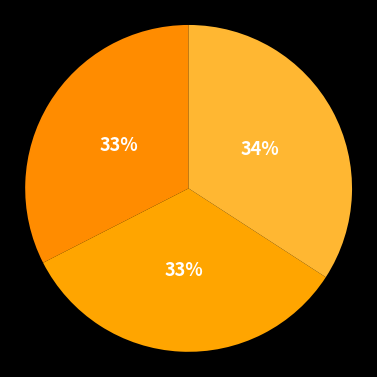

Count the number of slices in the pie.

3